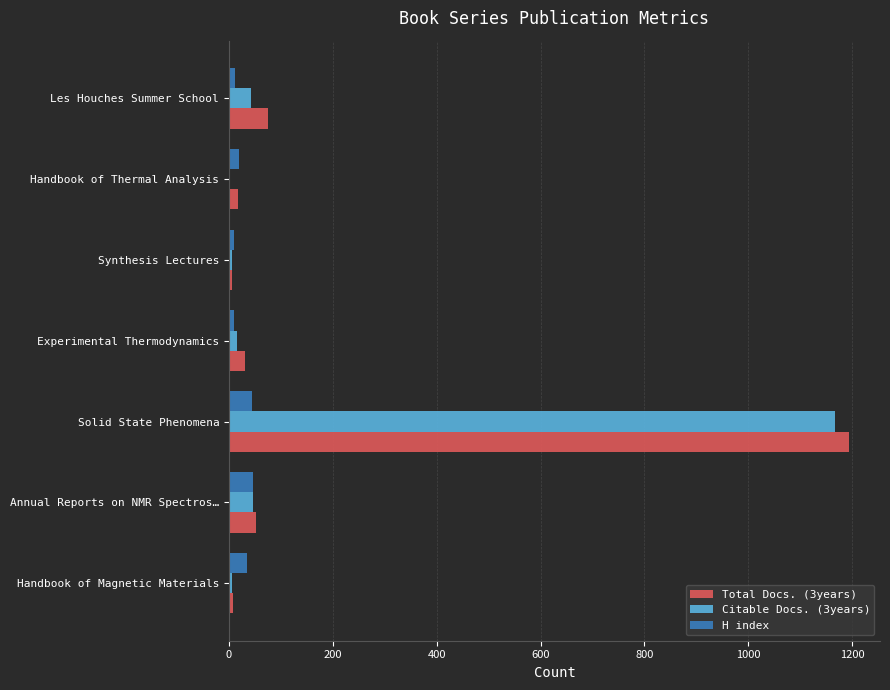

What is the maximum value shown in the chart?

1194